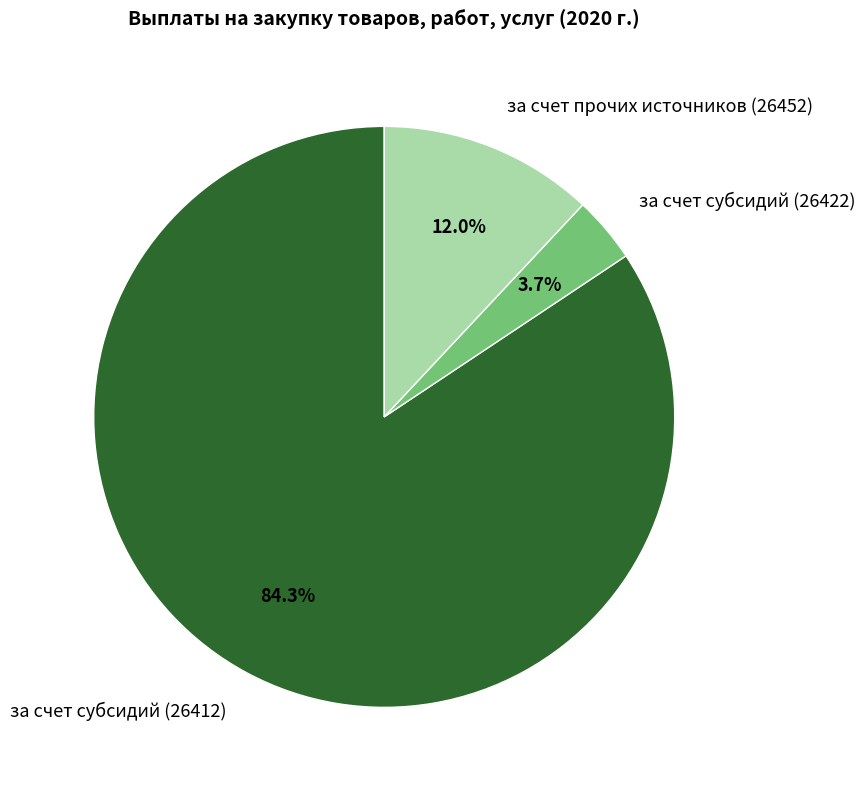

Is the sum of за счет субсидий (26412) and за счет субсидий (26422) greater than half?

Yes